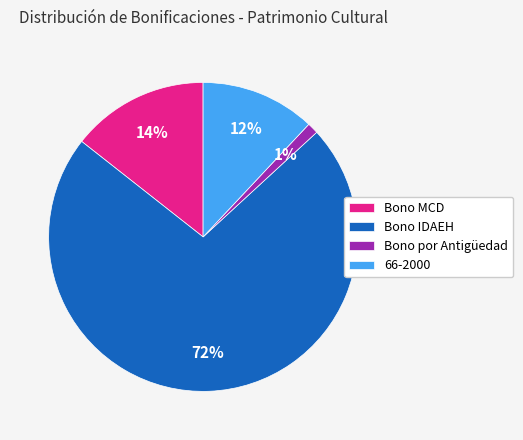

To the nearest percent, what percentage of the pie is Bono MCD?

14%